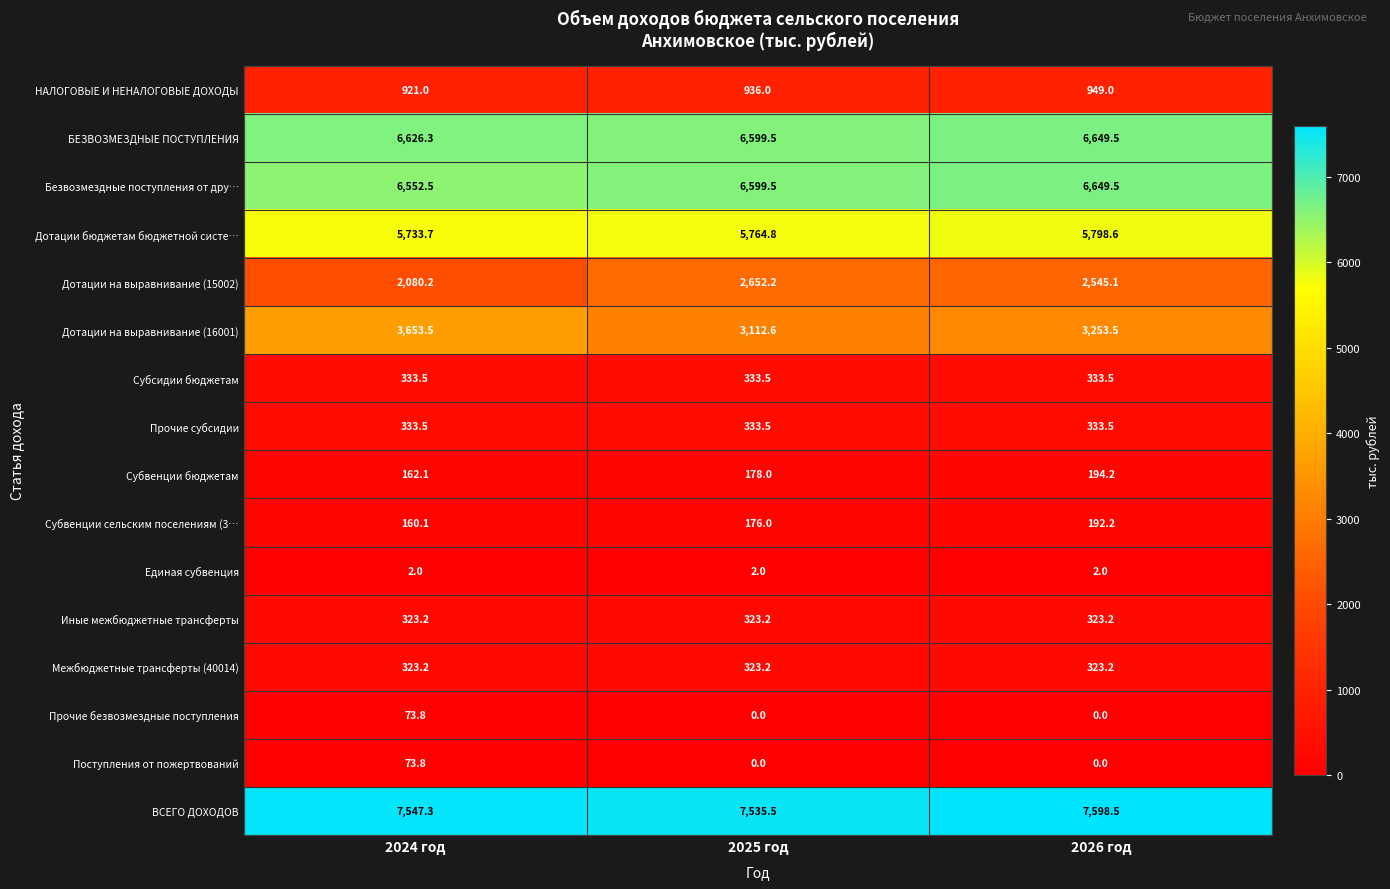

At which category does the chart reach its peak across all series?

2026 год